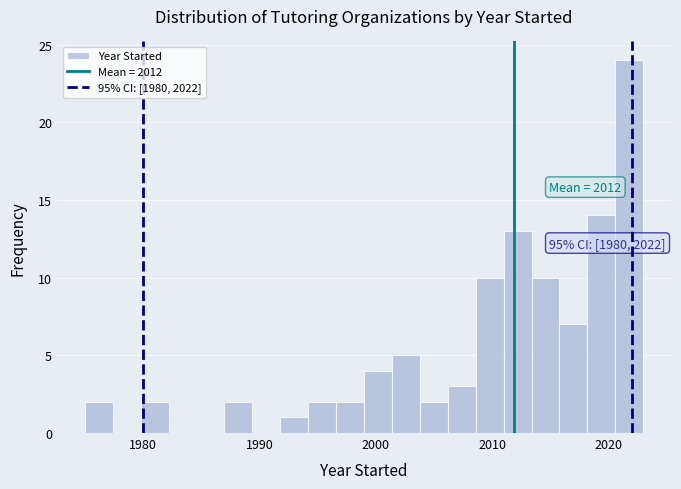

Read against the x-axis, roughly where is the centre of the tallest bar?

2022